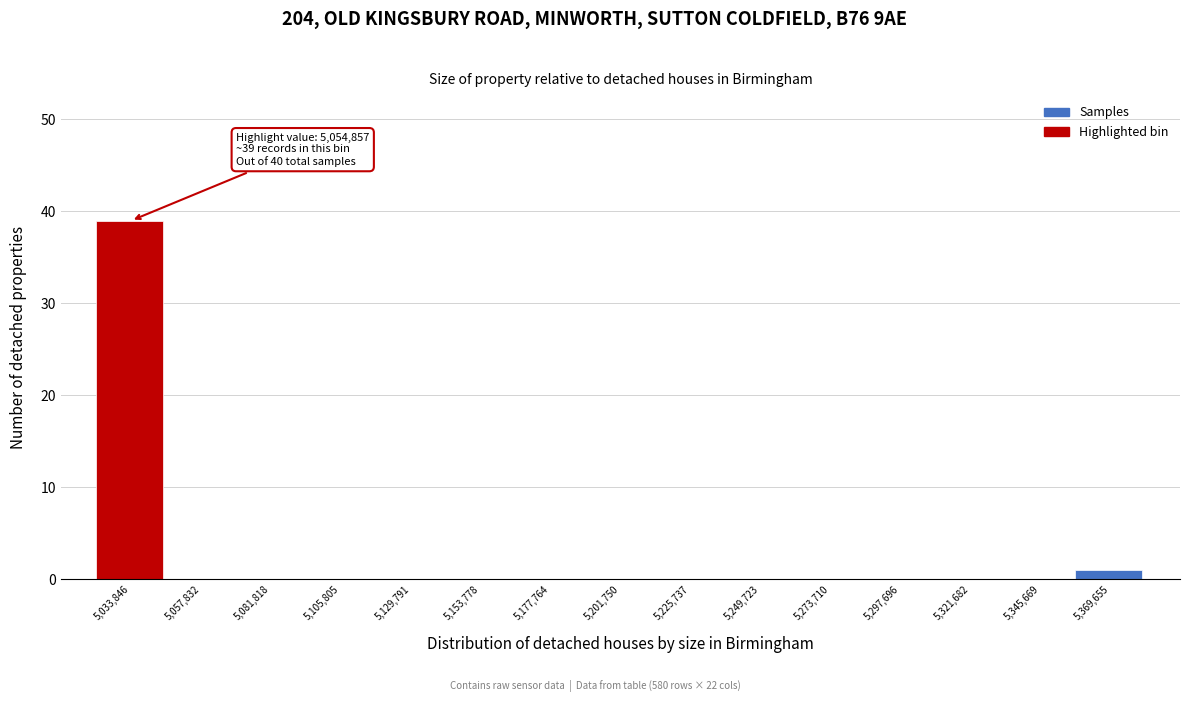

Reading left to right, list all the values displayed in this chart.

5,033,846=39	5,057,832=0	5,081,818=0	5,105,805=0	5,129,791=0	5,153,778=0	5,177,764=0	5,201,750=0	5,225,737=0	5,249,723=0	5,273,710=0	5,297,696=0	5,321,682=0	5,345,669=0	5,369,655=1